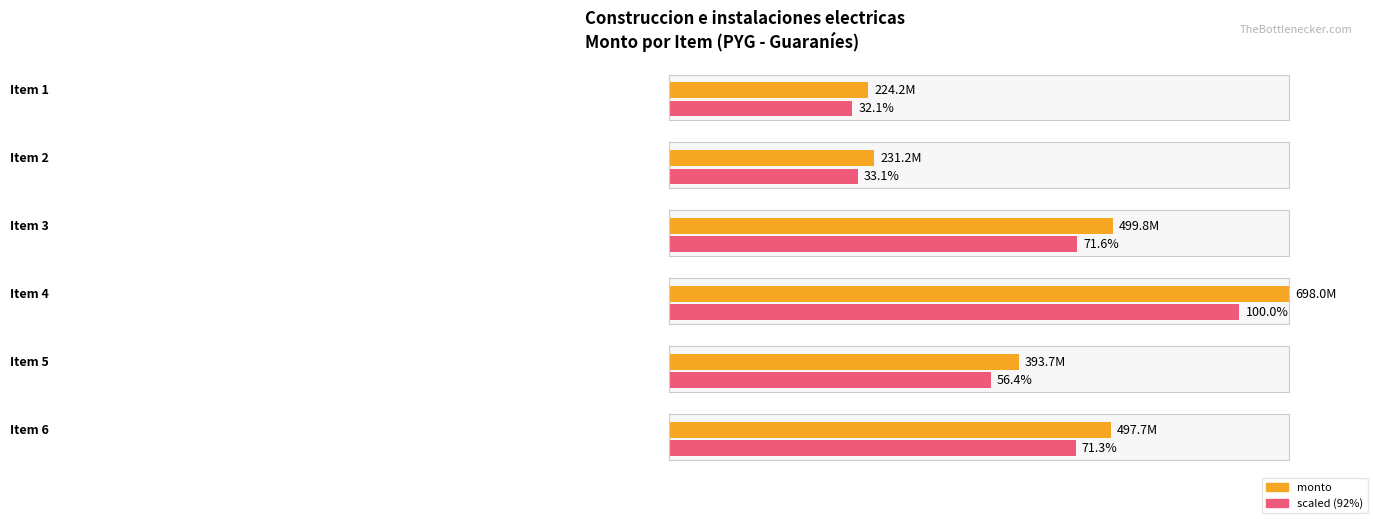

What value does the data have at Item 1, to the nearest 100?

224151300